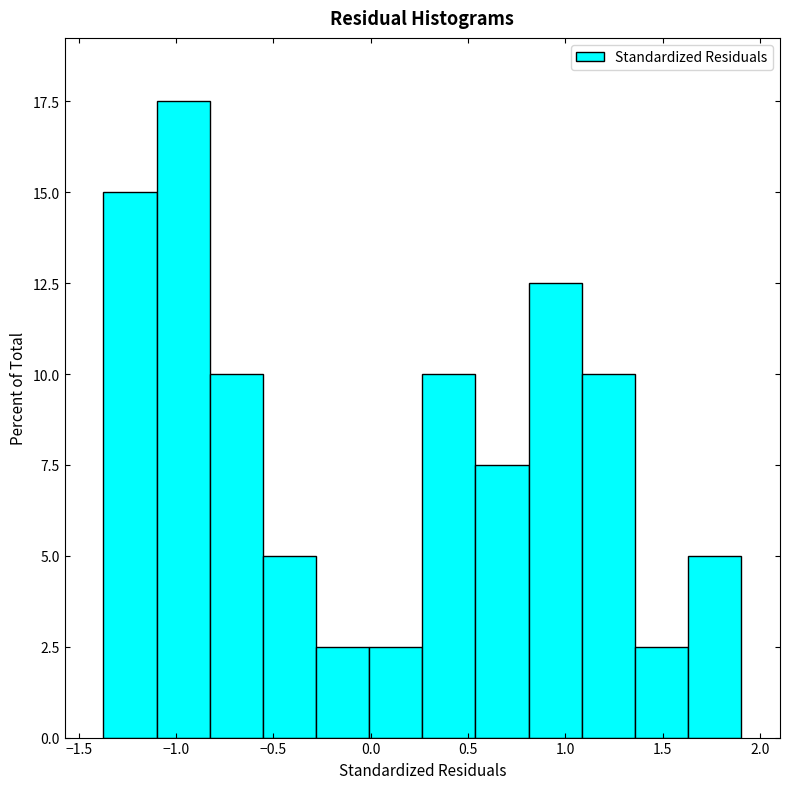

What is the height of the bar covering -0.30 to 0.00 on the x-axis? Neither the bar edges nor the heights are printed on the chart, so give them approximately, as read against the axes.

2.5